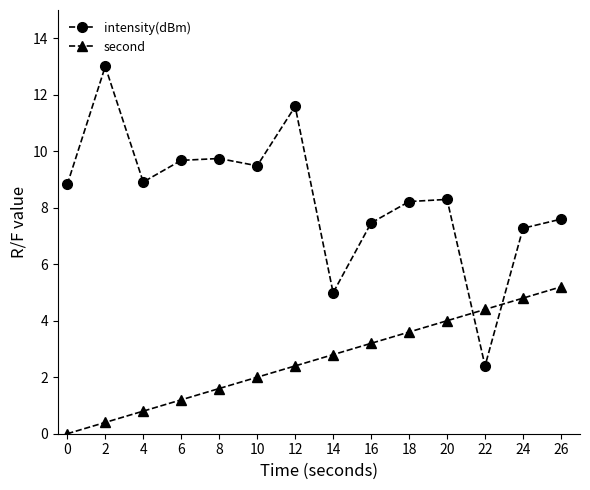

What is the sum of the intensity(dBm) values at 20 and 10?

17.8